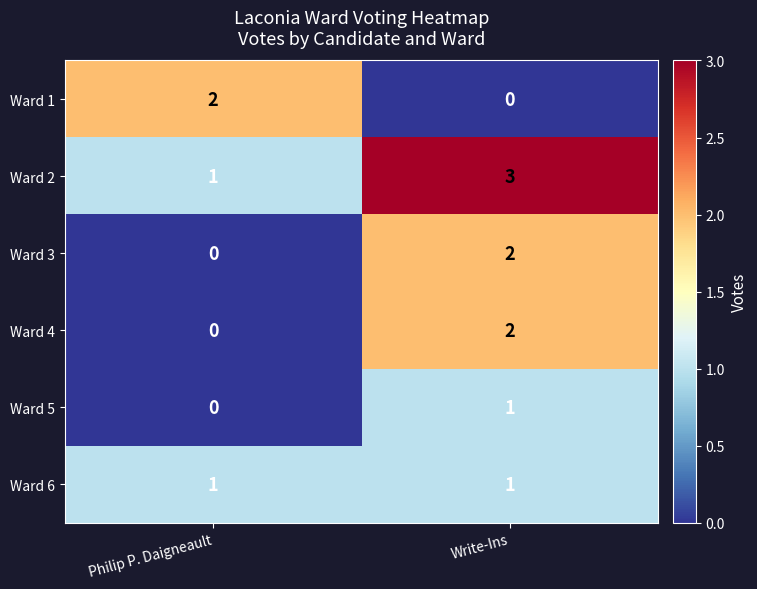

What is the difference between the highest and lowest values at Write-Ins?

3